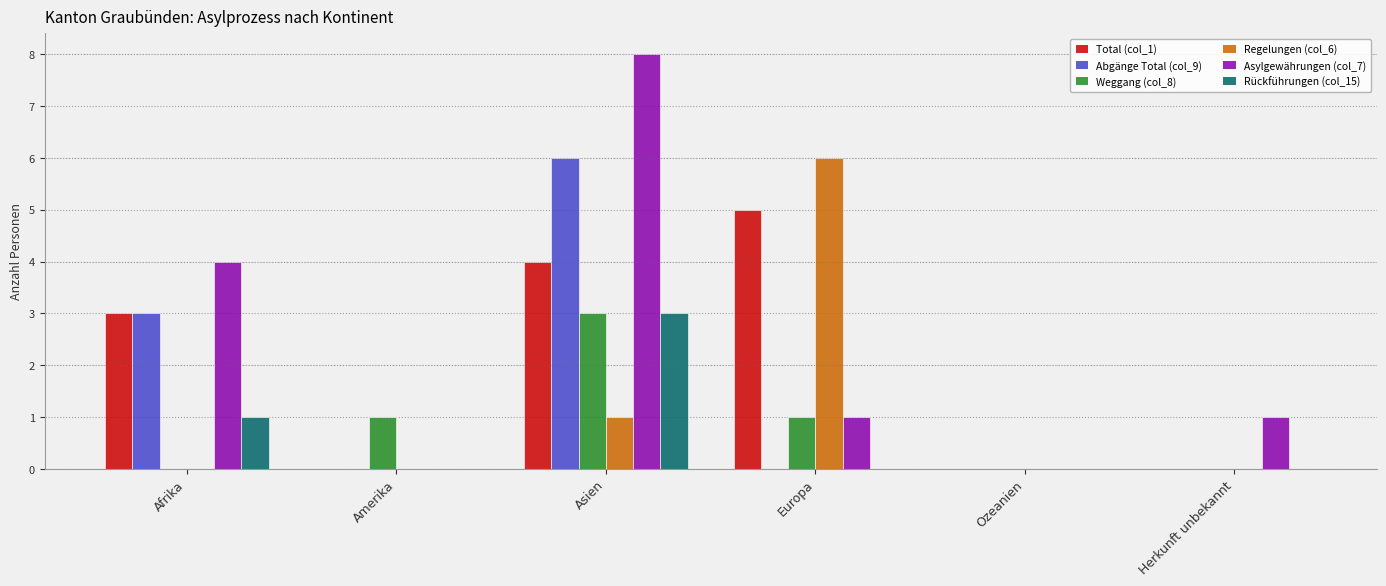

What are all the series names shown in the legend?

Total (col_1), Abgänge Total (col_9), Weggang (col_8), Regelungen (col_6), Asylgewährungen (col_7), Rückführungen (col_15)